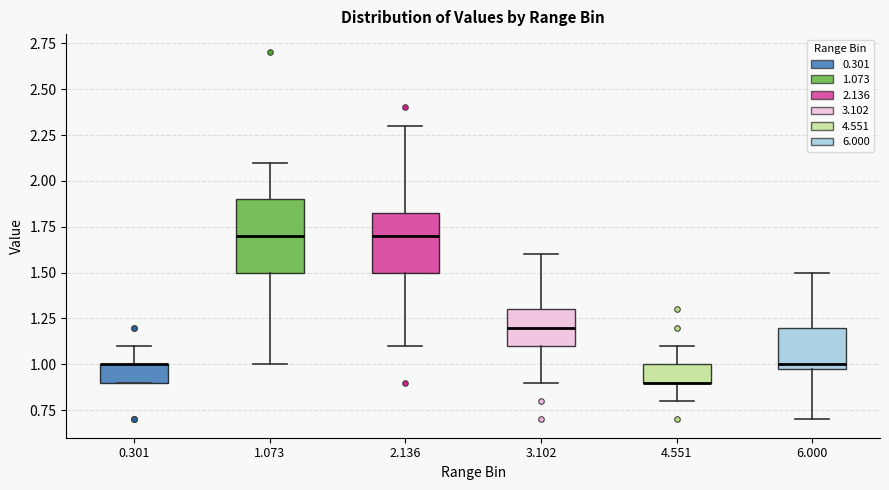

Reading left to right, transcribe this box plot: for each box, give where its median line is, the range the box spans, and where its two whiskers end, as read against the y-axis. The values are not printed on the chart, so give them approximately, as read against the axis.

0.301: median 1.00 (drawn on the box's upper edge), box 0.90 to 1.00, whiskers 0.90 to 1.10
1.073: median 1.70, box 1.50 to 1.90, whiskers 1.00 to 2.10
2.136: median 1.70, box 1.50 to 1.85, whiskers 1.10 to 2.30
3.102: median 1.20, box 1.10 to 1.30, whiskers 0.90 to 1.60
4.551: median 0.90 (drawn on the box's lower edge), box 0.90 to 1.00, whiskers 0.80 to 1.10
6.000: median 1.00 (just above the box's lower edge), box 1.00 to 1.20, whiskers 0.70 to 1.50